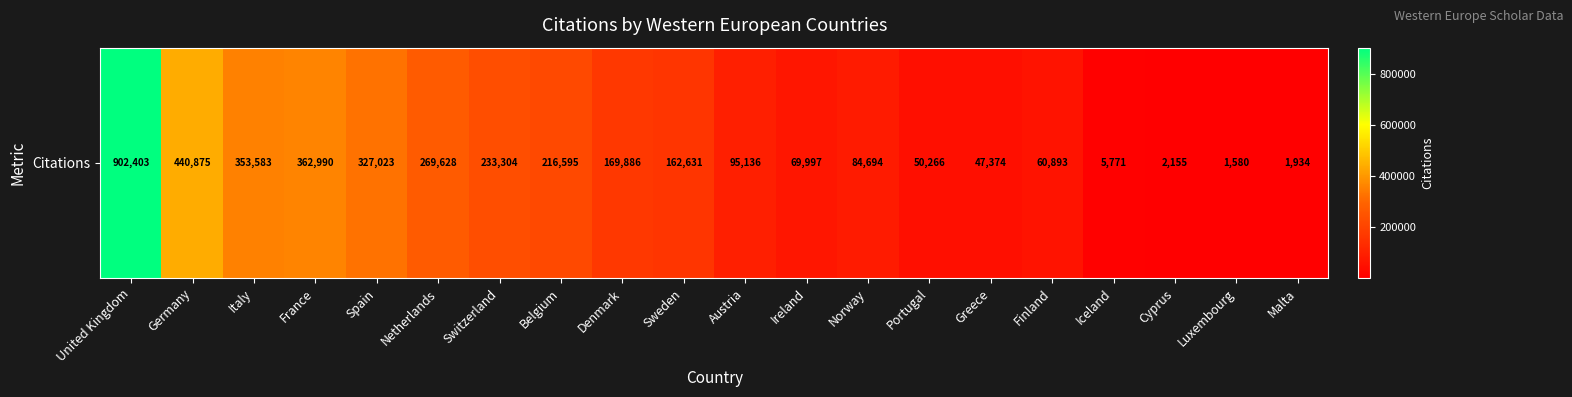

Reading left to right, transcribe all the data shown in this chart.

902403	440875	353583	362990	327023	269628	233304	216595	169886	162631	95136	69997	84694	50266	47374	60893	5771	2155	1580	1934